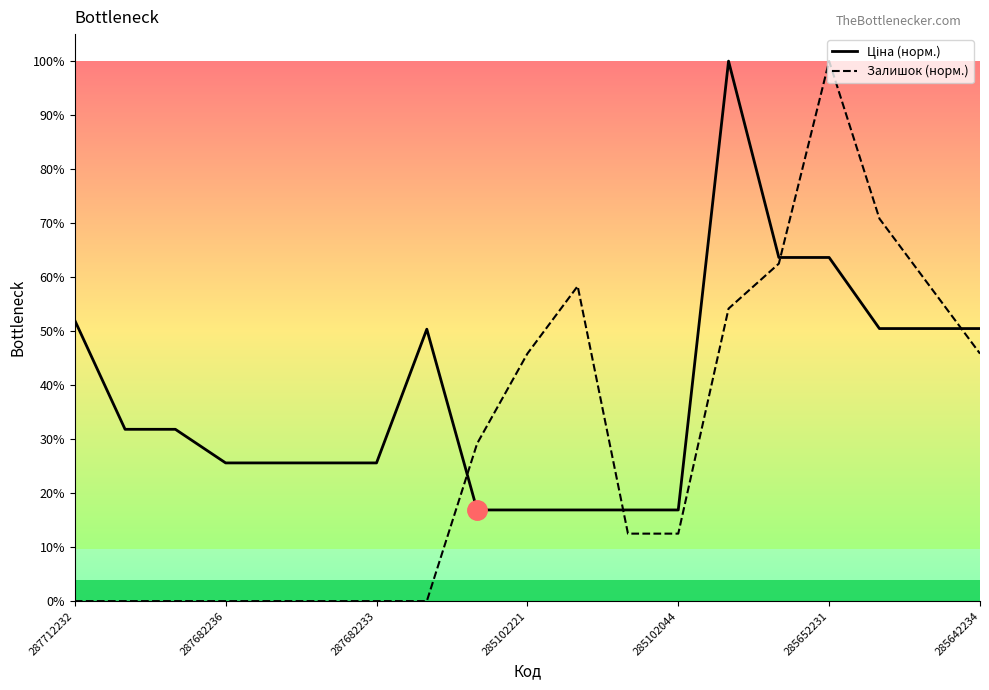

The value of Залишок at 285652231 is 0.6. True or false?

False